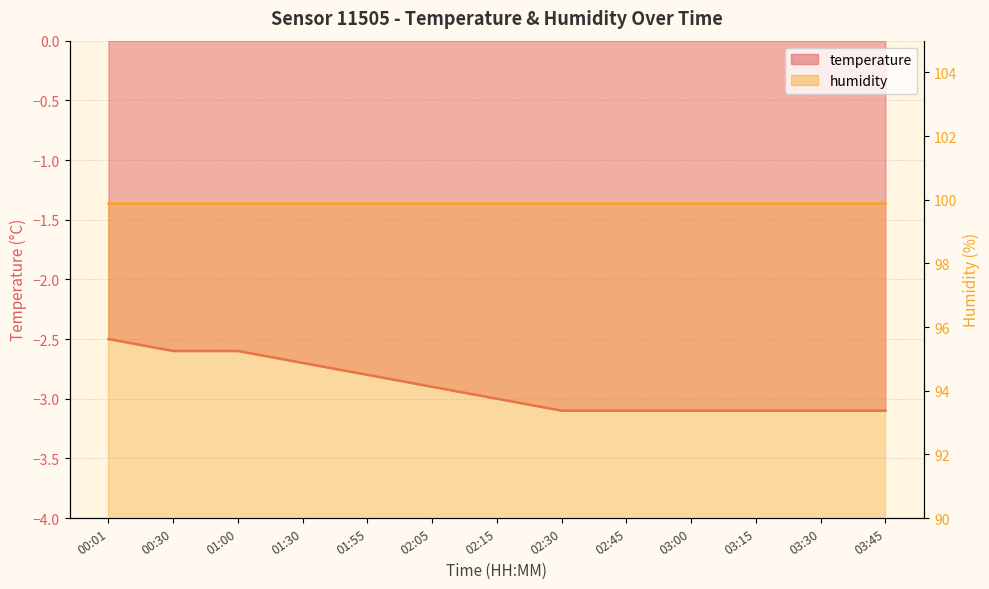

True or false: the data has more than 1 interior local peaks.

False